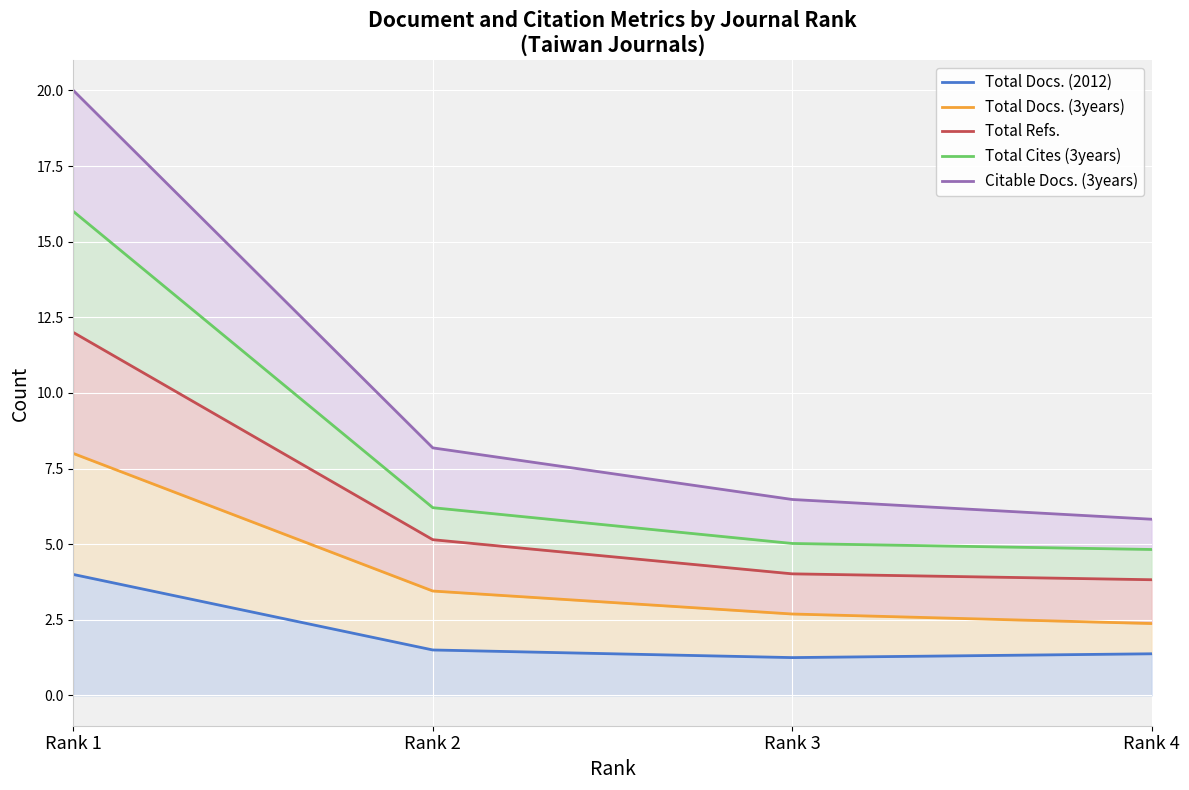

How many data points in Total Cites (3years) are above 6?

2